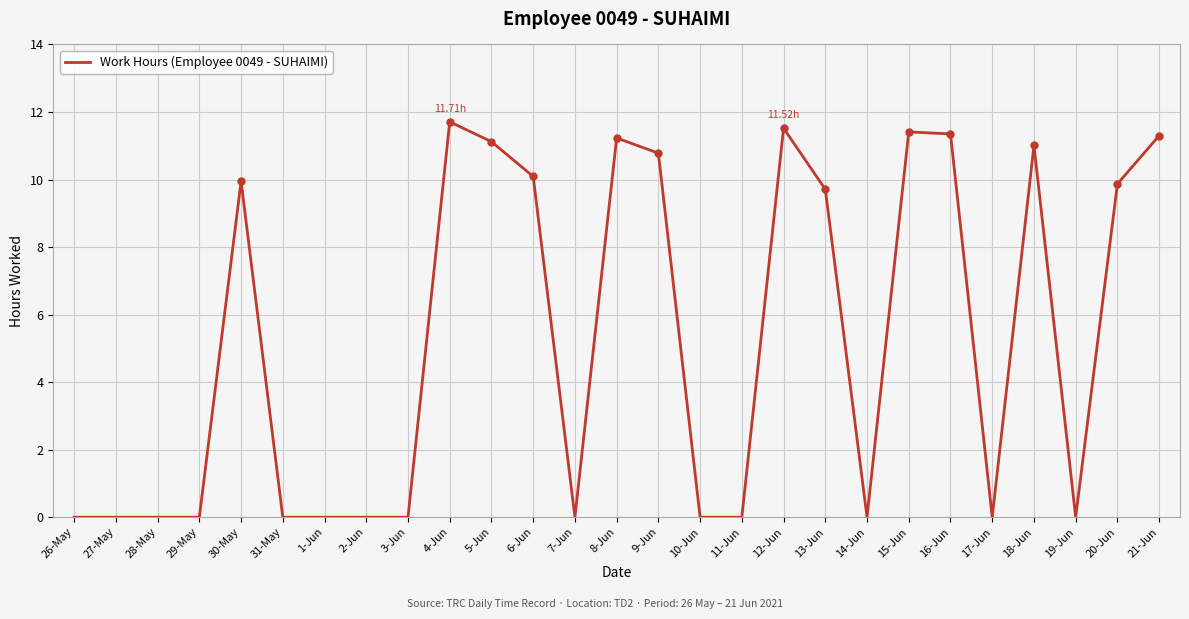

What is the sum of the values at 1-Jun and 5-Jun?

11.1